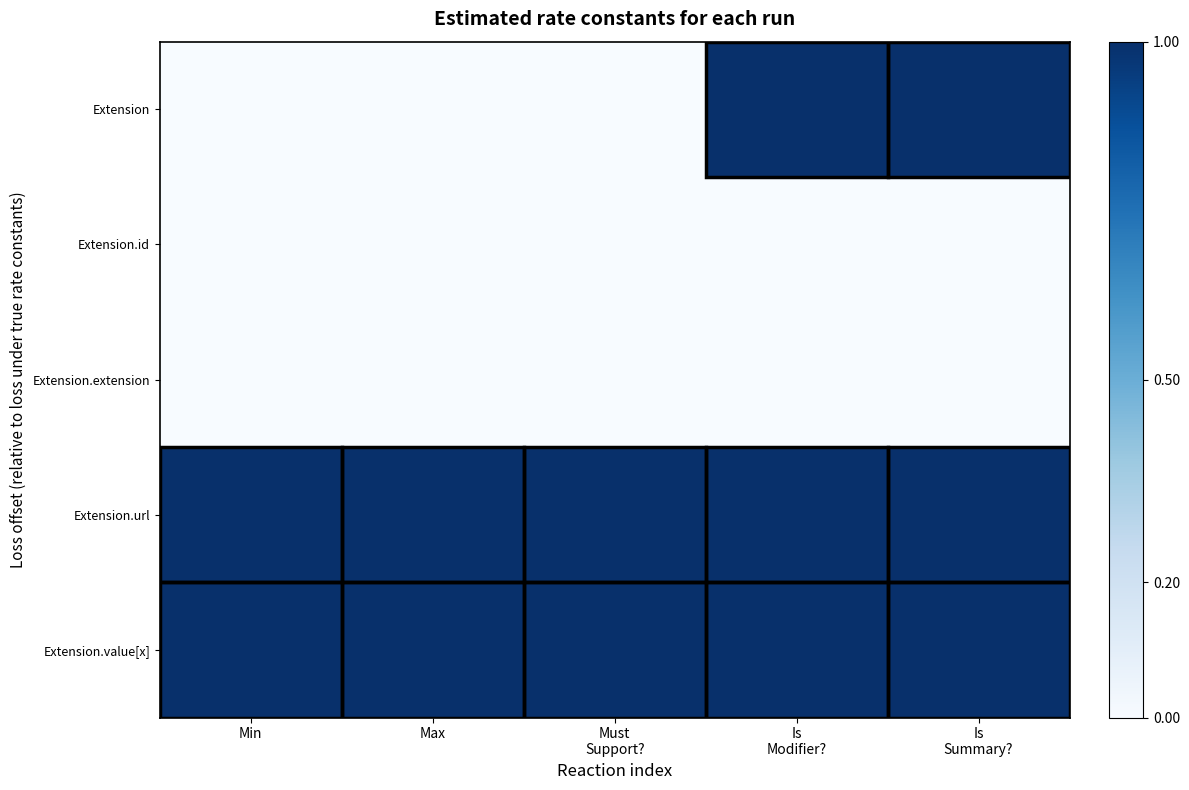

Reading right to left, list all the values displayed in this chart.

Extension: Is
Summary?=1	Is
Modifier?=1	Must
Support?=0	Max=0	Min=0
Extension.id: Is
Summary?=0	Is
Modifier?=0	Must
Support?=0	Max=0	Min=0
Extension.extension: Is
Summary?=0	Is
Modifier?=0	Must
Support?=0	Max=0	Min=0
Extension.url: Is
Summary?=1	Is
Modifier?=1	Must
Support?=1	Max=1	Min=1
Extension.value[x]: Is
Summary?=1	Is
Modifier?=1	Must
Support?=1	Max=1	Min=1